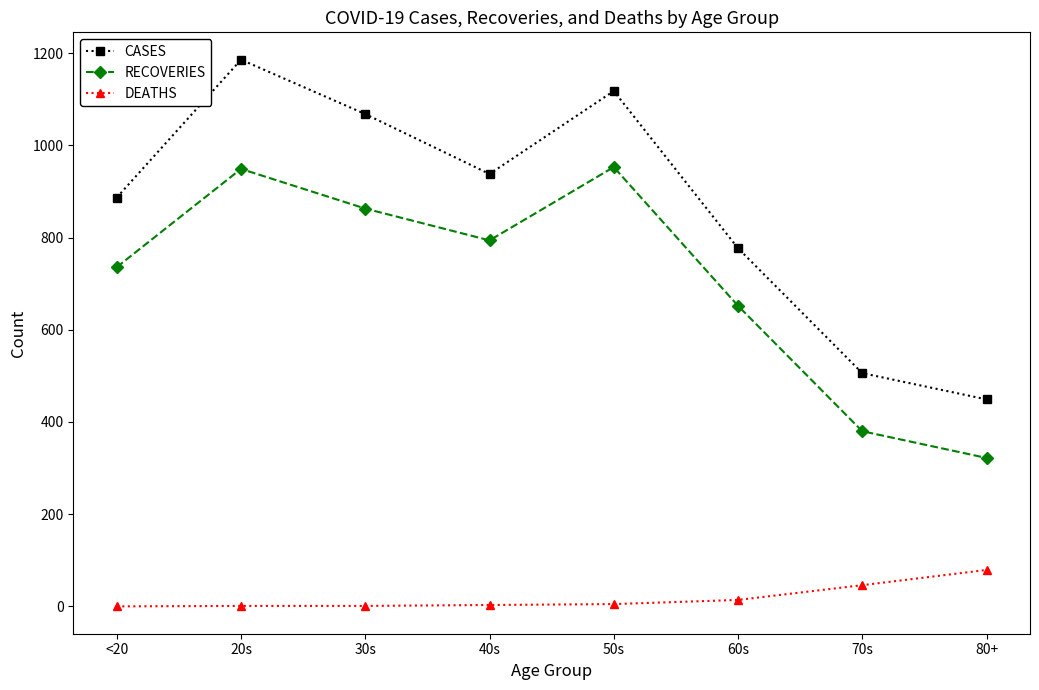

True or false: DEATHS and RECOVERIES intersect in this chart.

False